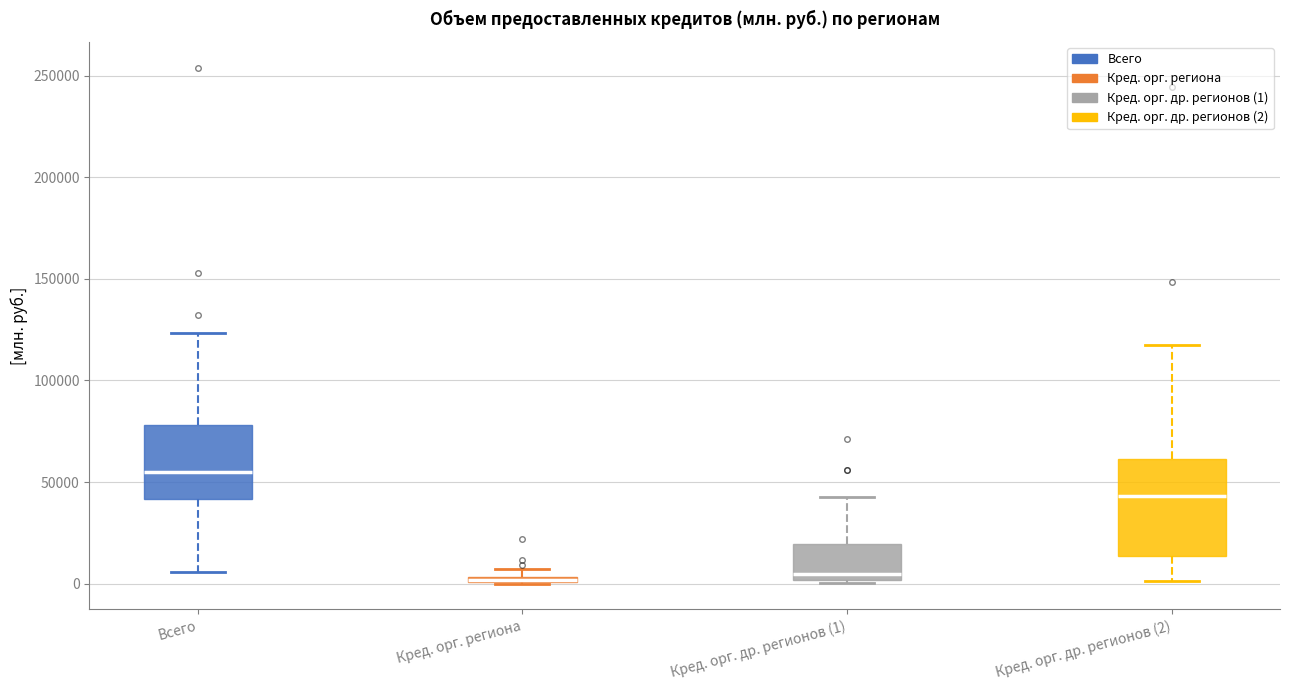

Where is the lower edge of the box for Кред. орг. др. регионов (1) on the y-axis? The values are not printed on the chart, so give them approximately, as read against the axis.

0